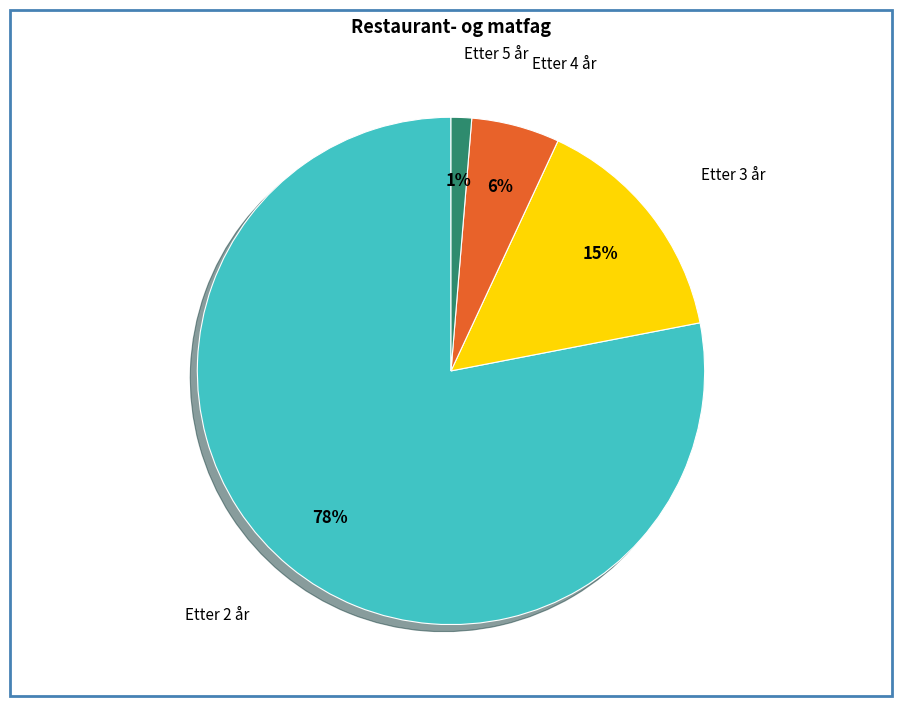

Combined, do Etter 4 år and Etter 2 år account for over 50%?

Yes